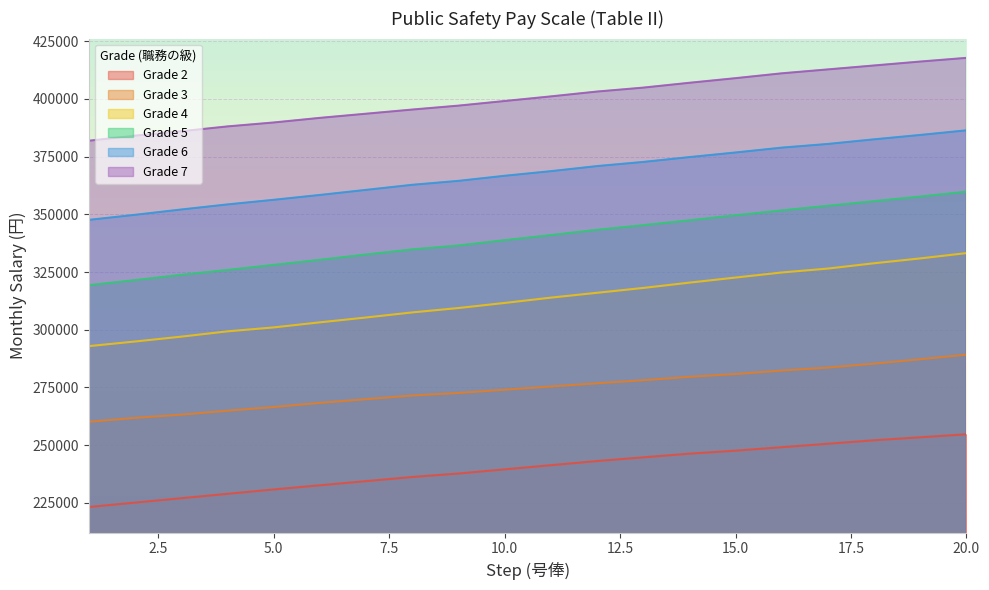

Which series changed the most between 9 and 19?

Grade 4